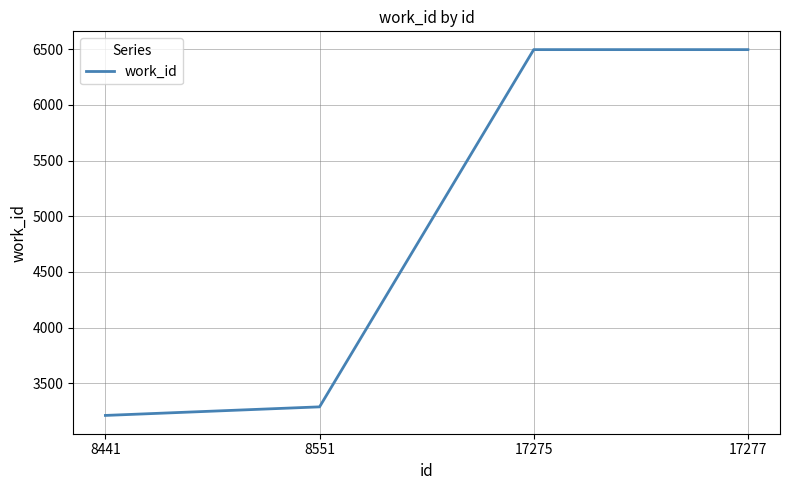

Reading right to left, transcribe all the data shown in this chart.

17277=6496	17275=6496	8551=3289	8441=3212